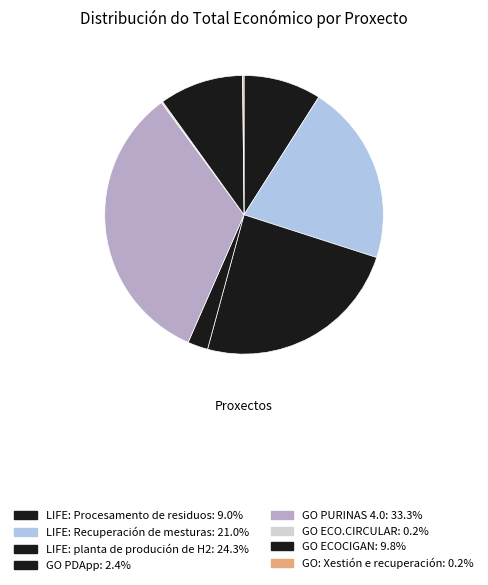

Combined, what portion of the pie is GO ECOCIGAN and LIFE: Recuperación de mesturas?

30.7%